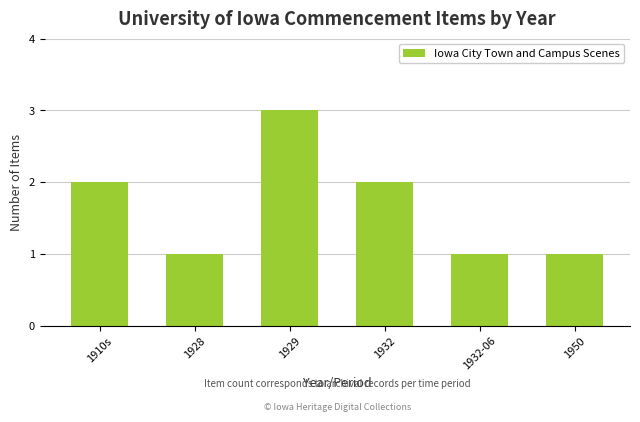

What is the maximum value shown in the chart?

3